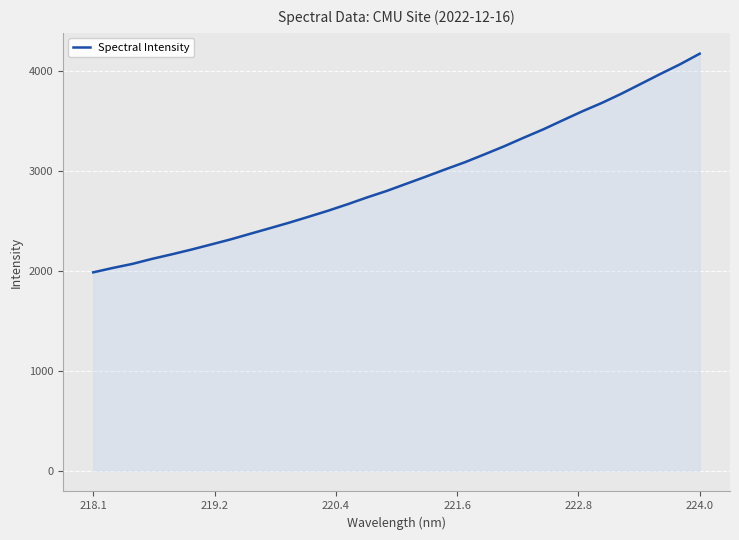

What is the greatest value displayed?

4168.5